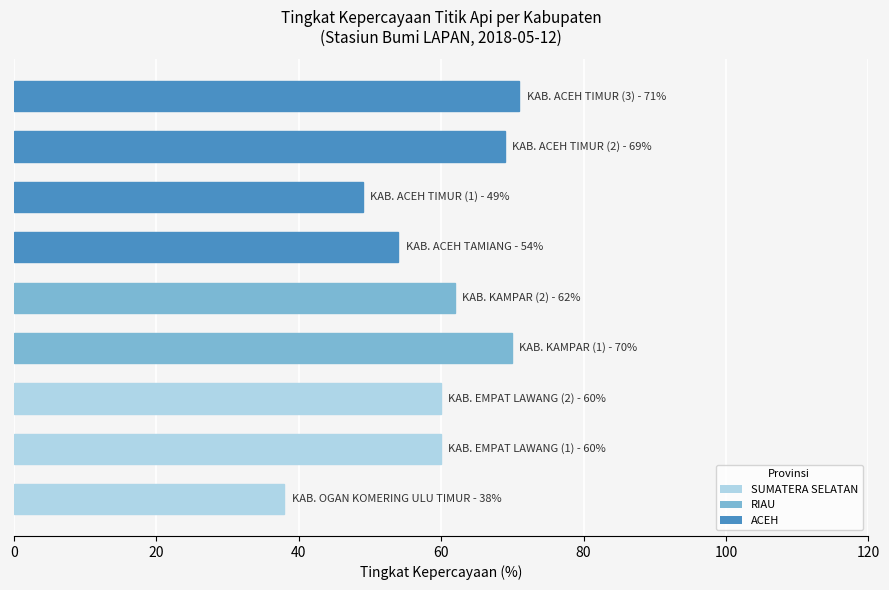

What is the greatest value displayed?

71